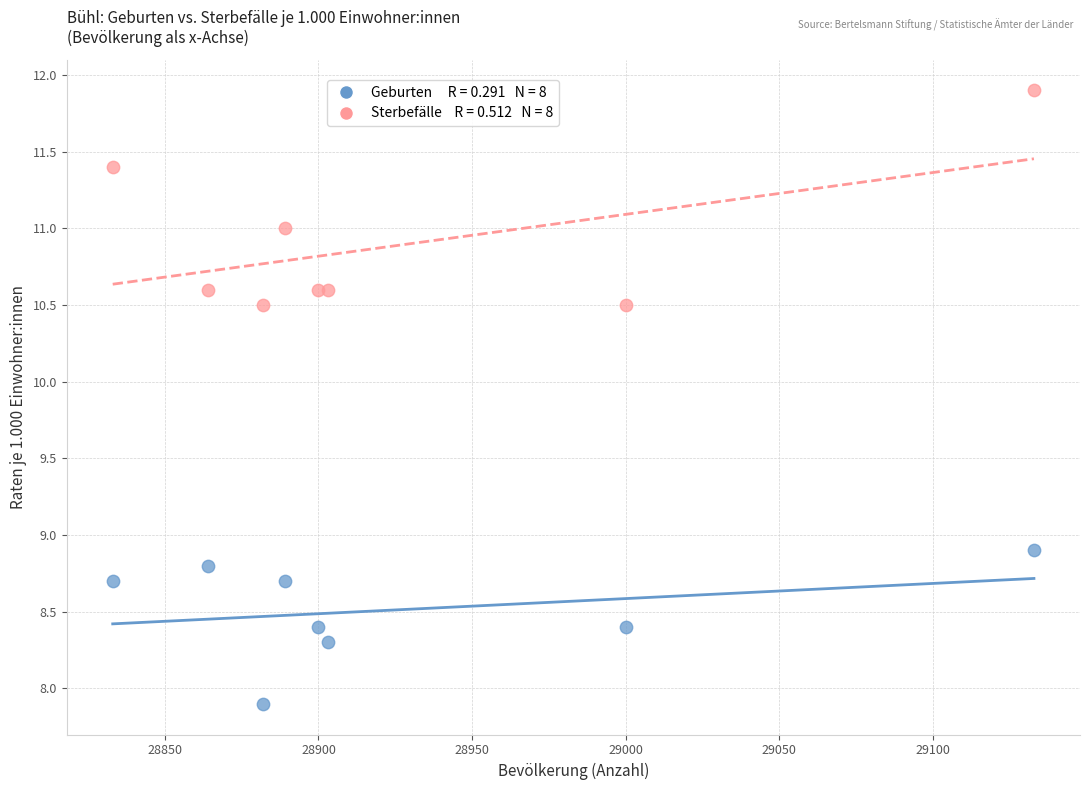

Across all series, what Y value is closest to 9?

8.9